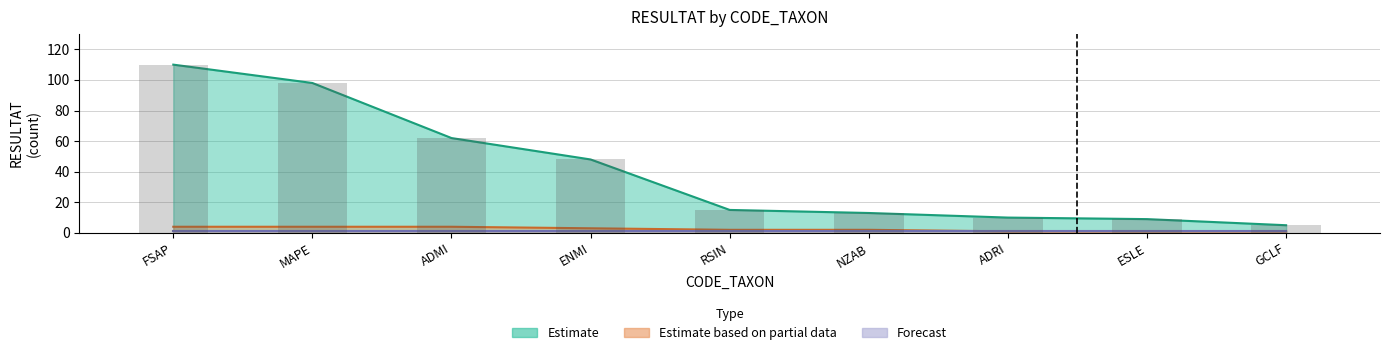

What is the label of the 7th bar from the left?

ADRI